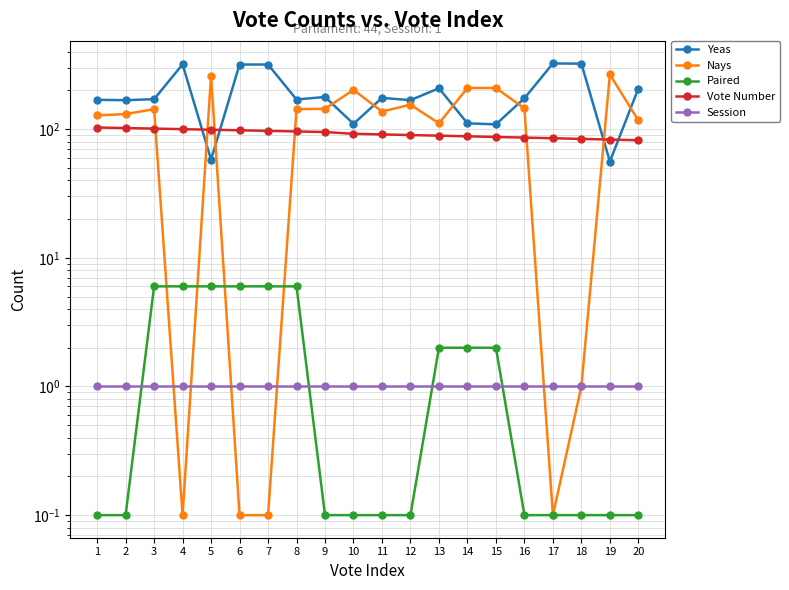

What is the value of the Yeas point at the 17th from the left?

324.0